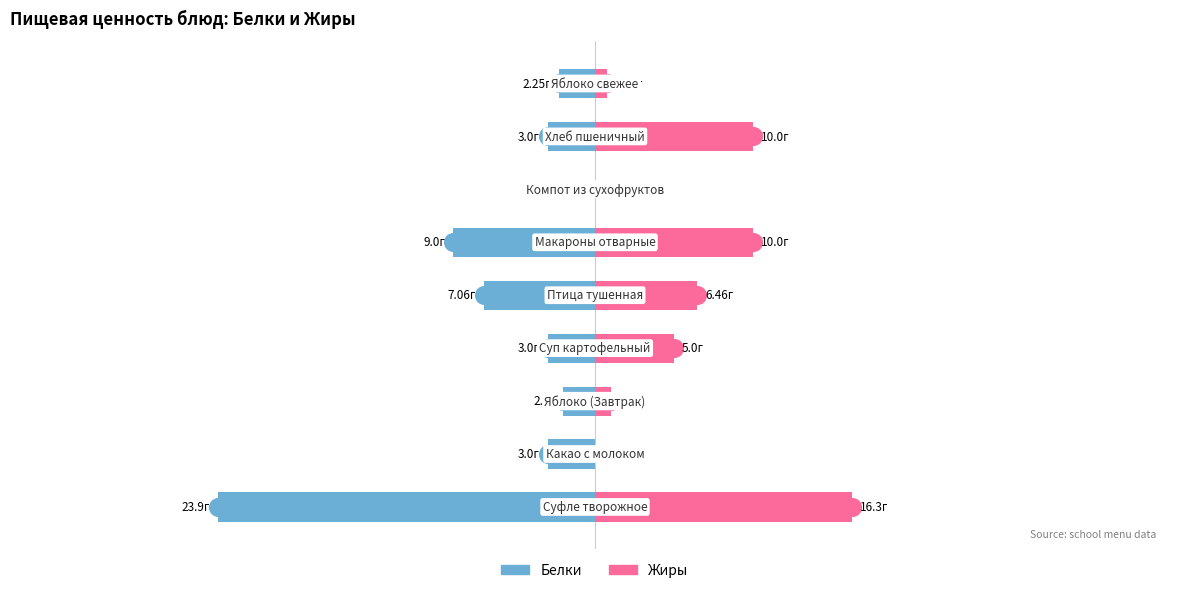

How many bars are there in total?

18